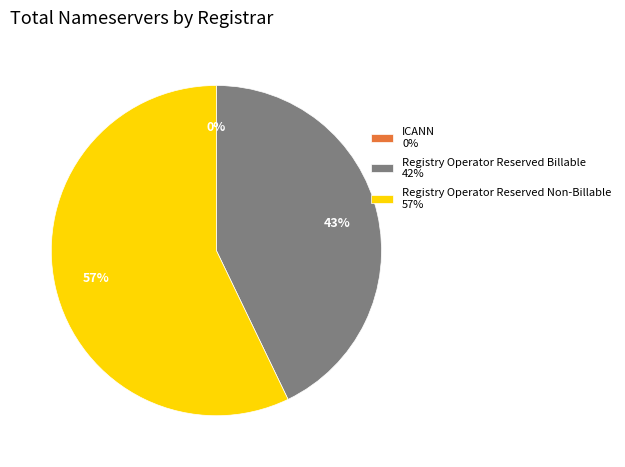

How many segments does this pie chart have?

3